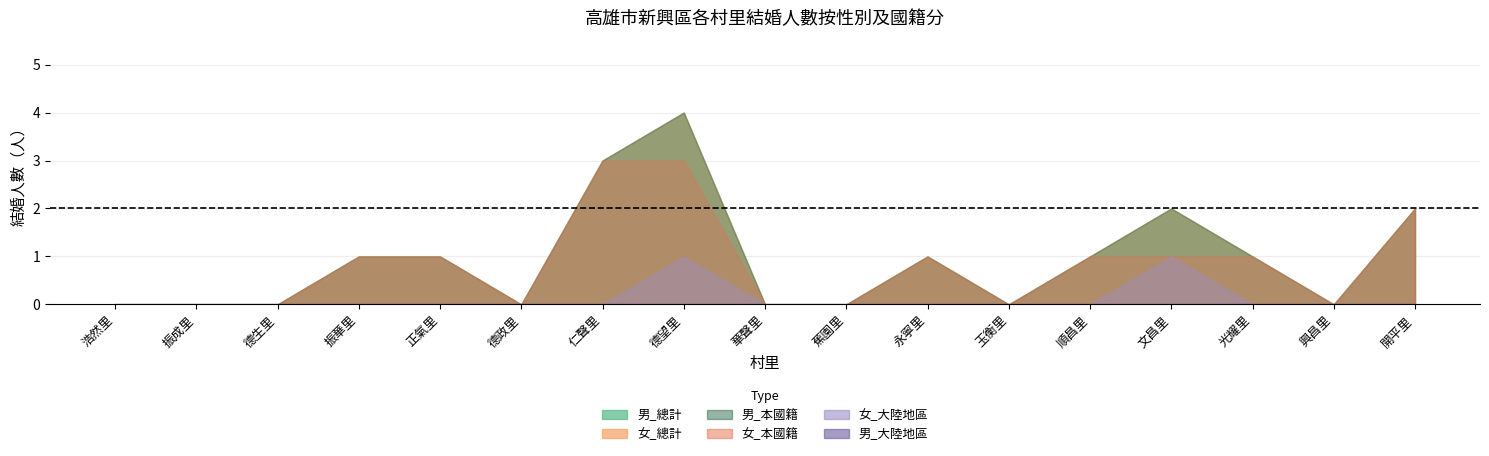

Where is the first local minimum for 男_總計?

德政里